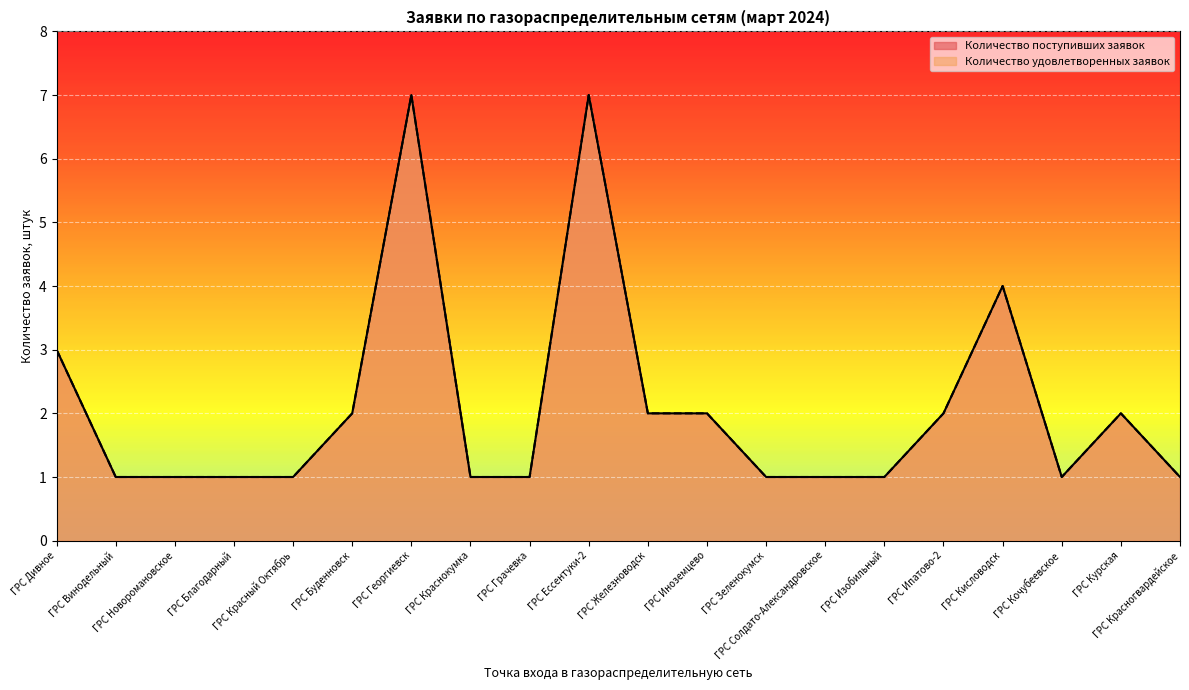

Which category has the highest value in the Количество поступивших заявок series?

ГРС Георгиевск